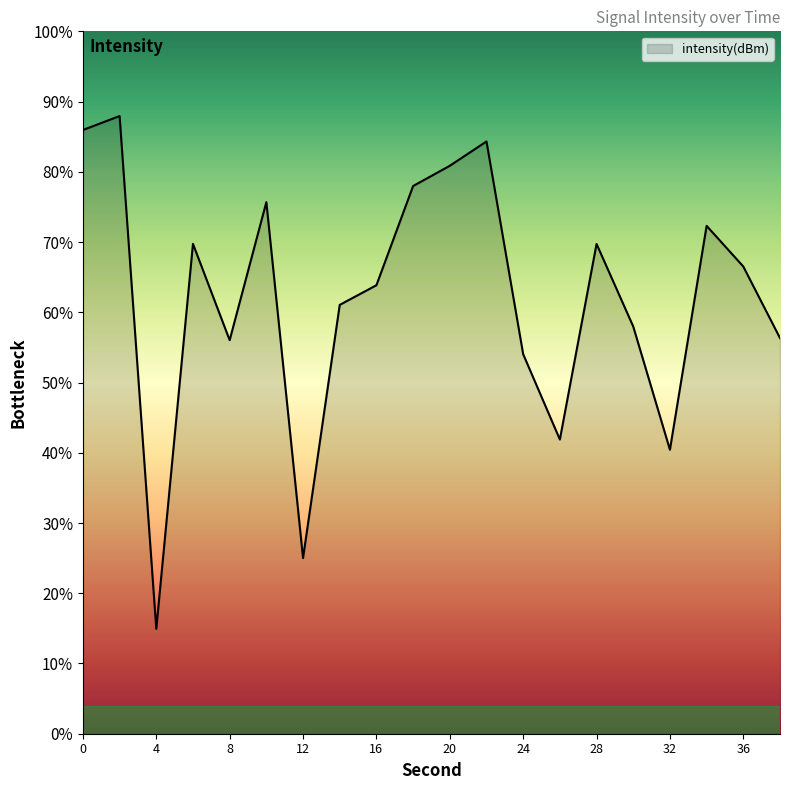

What is the smallest value displayed?

14.9